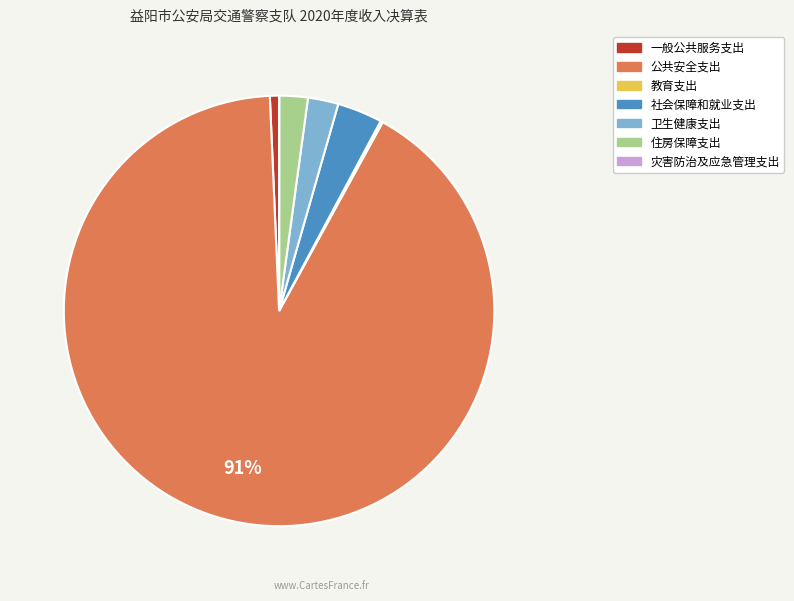

Does 一般公共服务支出 represent more than half of the total?

No